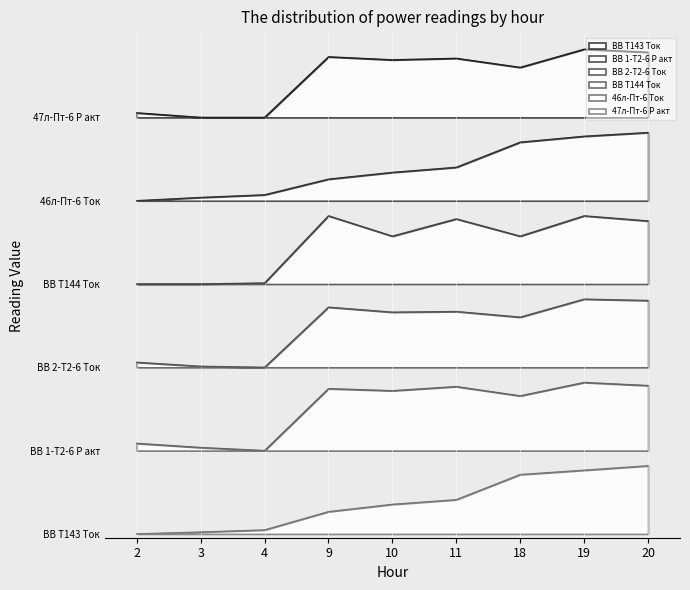

How many interior local valleys does the 46л-Пт-6 Ток series have?

3